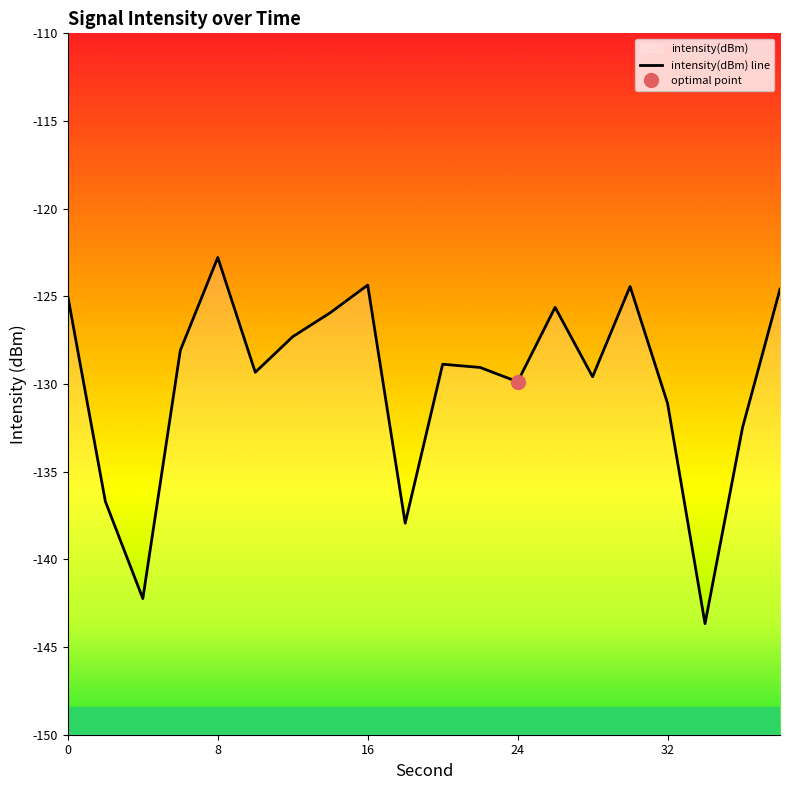

Reading left to right, list all the values displayed in this chart.

-125.0	-136.7	-142.2	-128.1	-122.8	-129.3	-127.3	-125.9	-124.4	-137.9	-128.9	-129.1	-129.9	-125.6	-129.6	-124.4	-131.1	-143.7	-132.5	-124.6